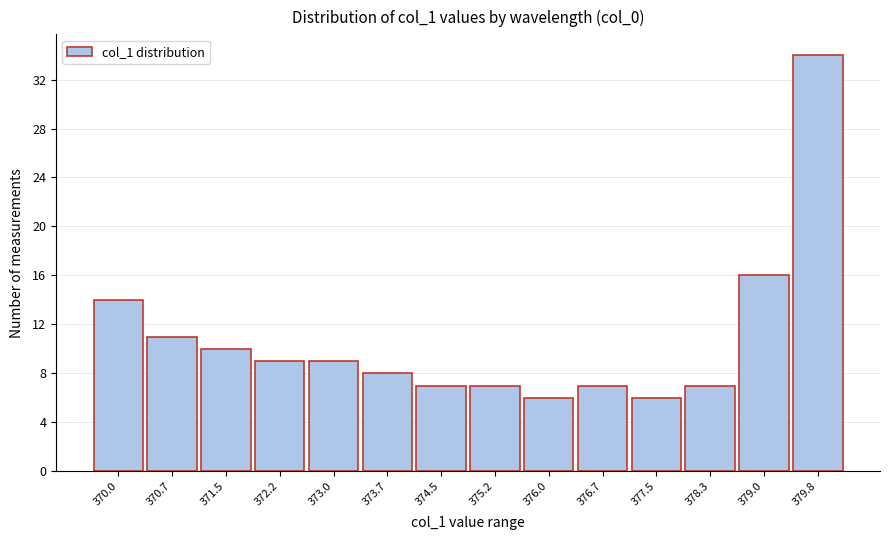

Reading left to right, transcribe this chart: for each bar, give the range it covers on the x-axis and its height. Neither the bar edges nor the heights are printed on the chart, so give them approximately, as read against the axes.

369.6 to 370.3: 14
370.3 to 371.1: 11
371.1 to 371.8: 10
371.8 to 372.6: 9
372.6 to 373.4: 9
373.4 to 374.1: 8
374.1 to 374.9: 7
374.9 to 375.6: 7
375.6 to 376.4: 6
376.4 to 377.1: 7
377.1 to 377.9: 6
377.9 to 378.6: 7
378.6 to 379.4: 16
379.4 to 380.1: 34